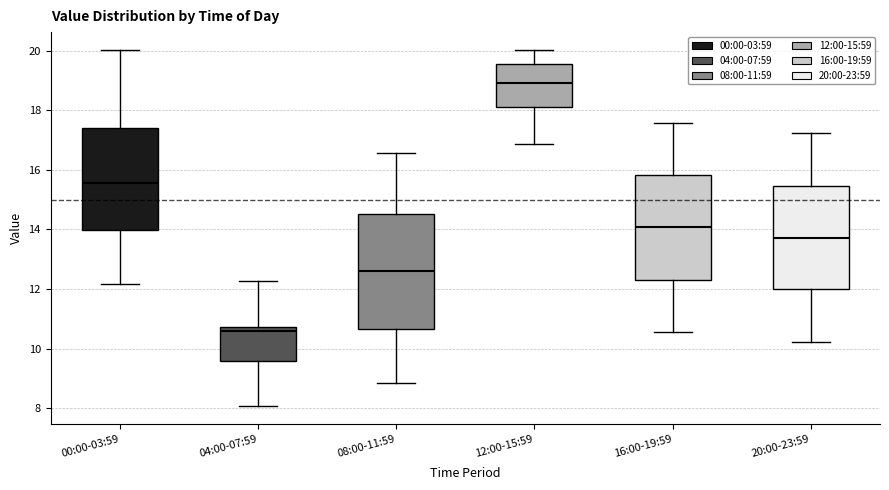

Reading left to right, read every box against the y-axis: the position of its median line, the range the box covers, and the ends of its whiskers. The values are not printed on the chart, so give them approximately, as read against the axis.

00:00-03:59: median 15.6, box 14.0 to 17.4, whiskers 12.2 to 20.0
04:00-07:59: median 10.6, box 9.6 to 10.8, whiskers 8.0 to 12.2
08:00-11:59: median 12.6, box 10.6 to 14.6, whiskers 8.8 to 16.6
12:00-15:59: median 19.0, box 18.0 to 19.6, whiskers 16.8 to 20.0
16:00-19:59: median 14.0, box 12.4 to 15.8, whiskers 10.6 to 17.6
20:00-23:59: median 13.8, box 12.0 to 15.4, whiskers 10.2 to 17.2